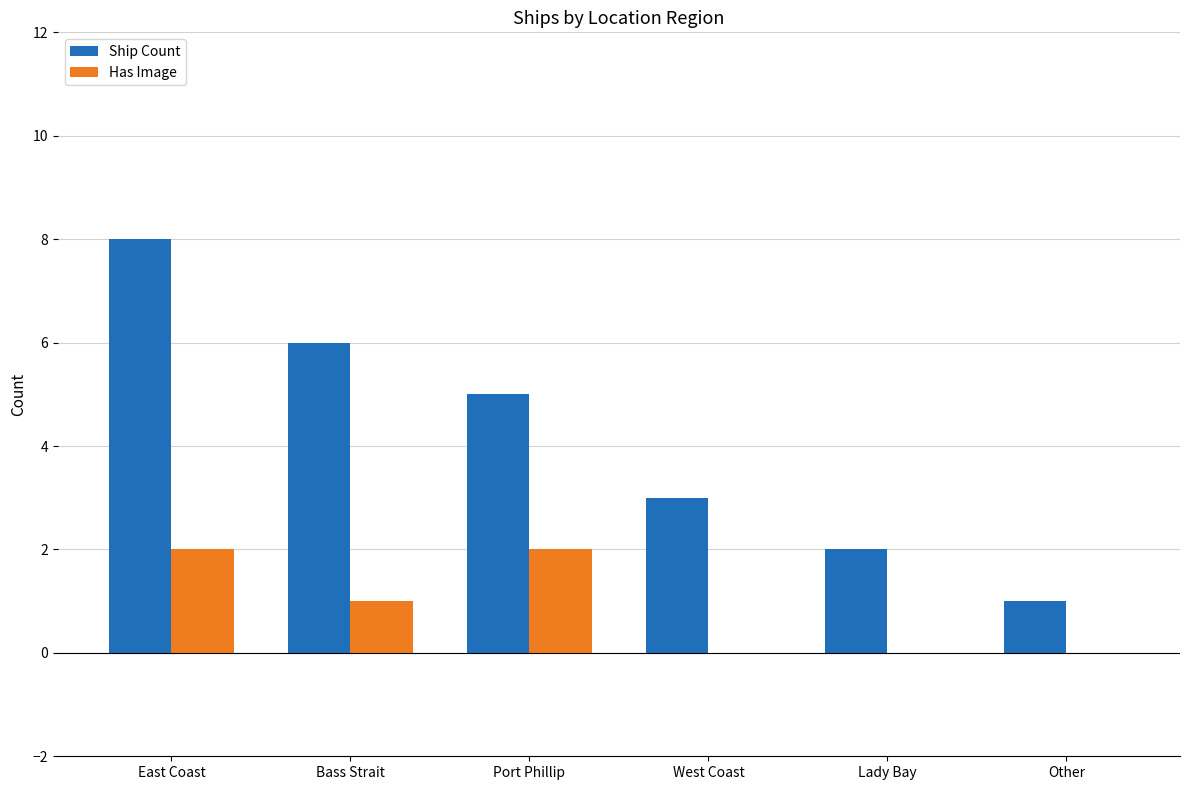

At which label does Ship Count reach its peak?

East Coast